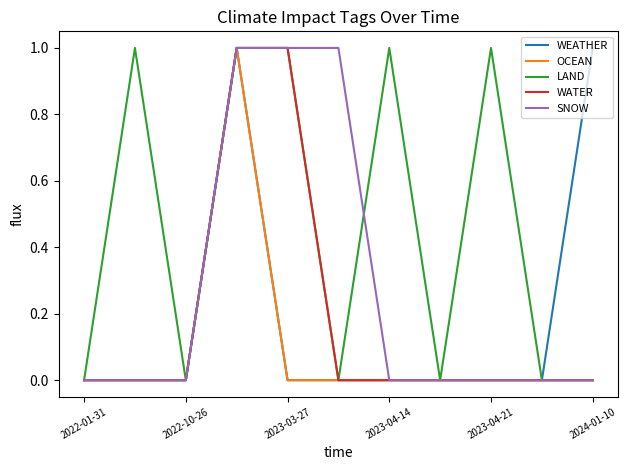

Which series has the largest total across all categories?

LAND